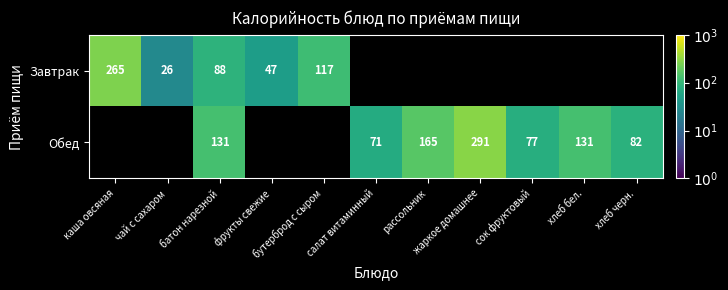

Rank the series at сок фруктовый from lowest to highest value.

Завтрак, Обед